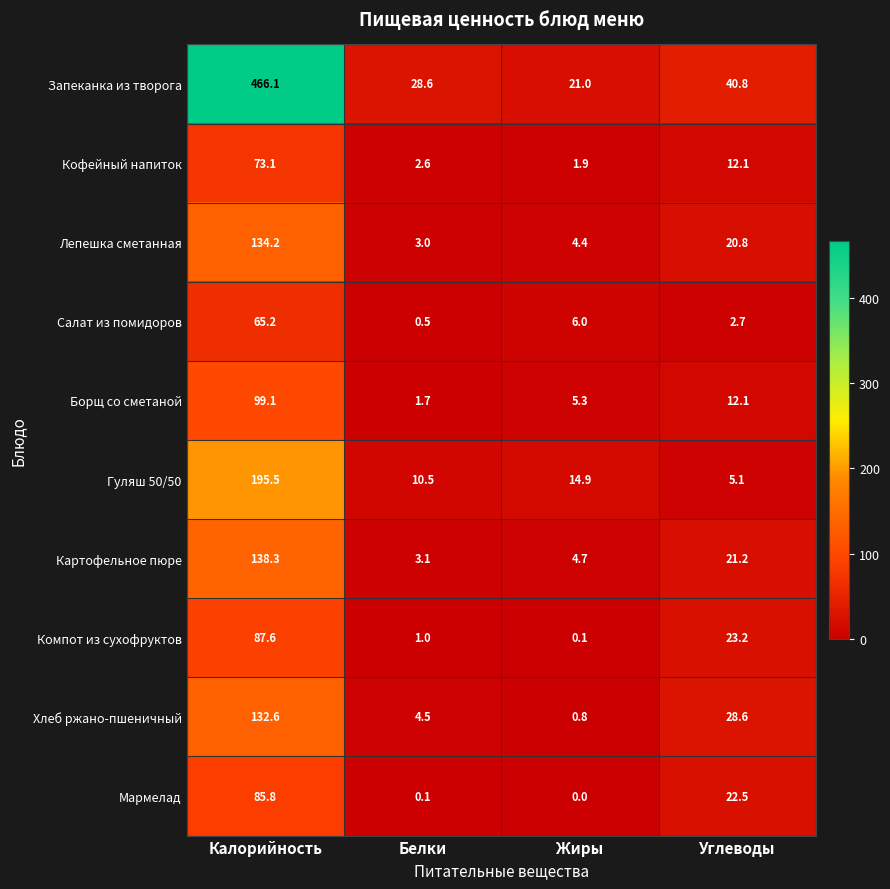

Between Белки and Углеводы, which series saw the biggest shift?

Хлеб ржано-пшеничный